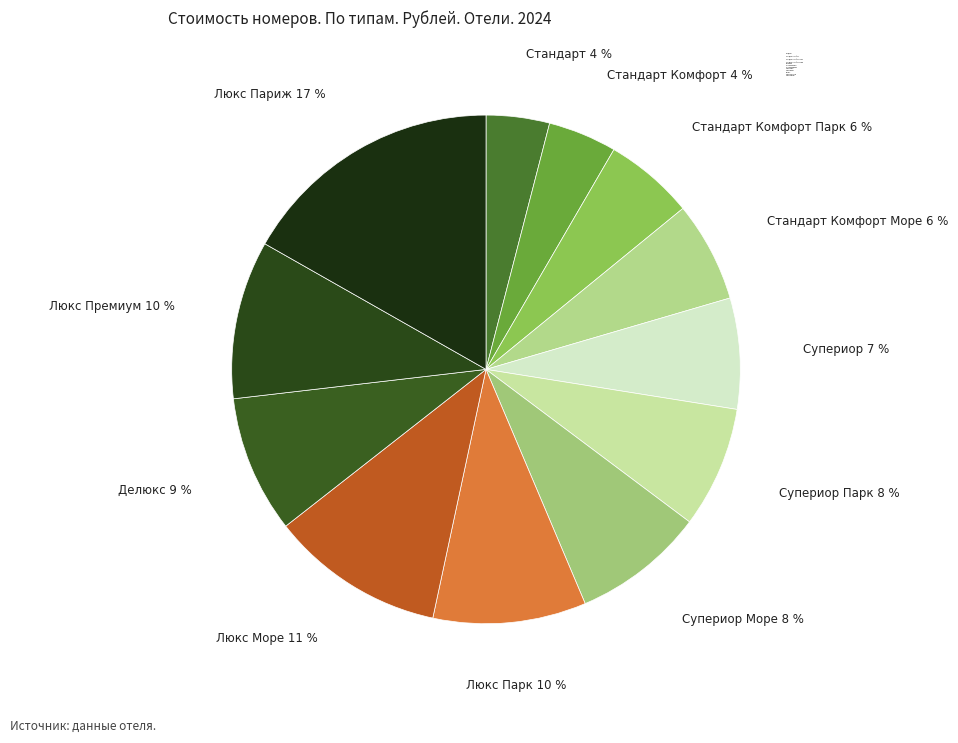

To the nearest percent, what portion does Люкс Парк represent?

10%